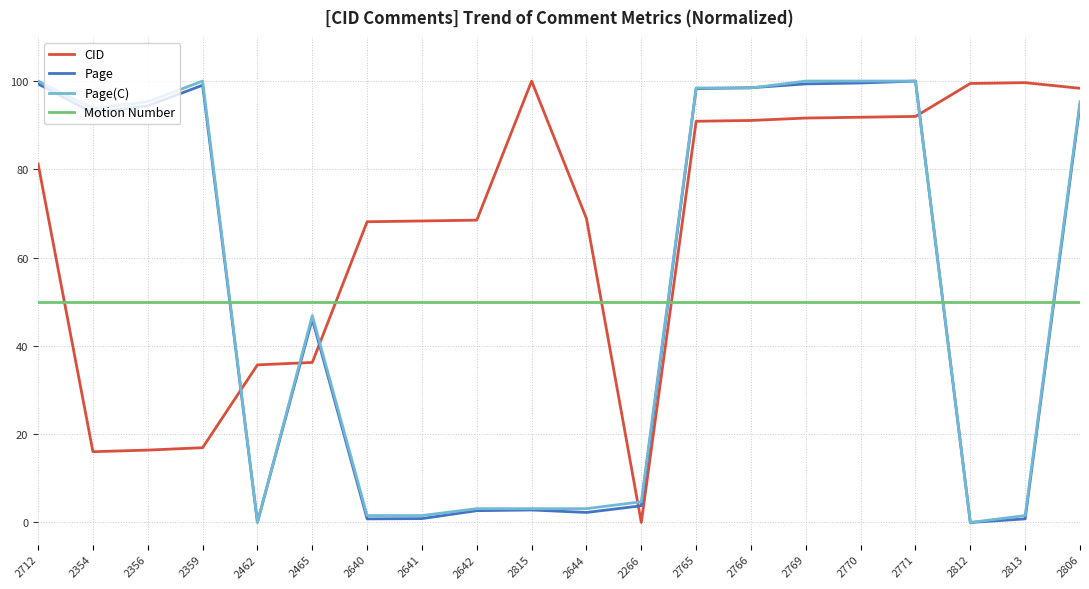

What is the sum of all Motion Number values?

1000.0